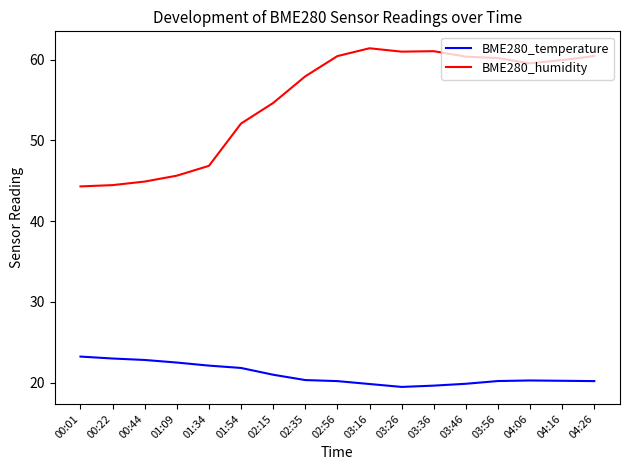

What value does the BME280_humidity series have at 03:36?

61.1